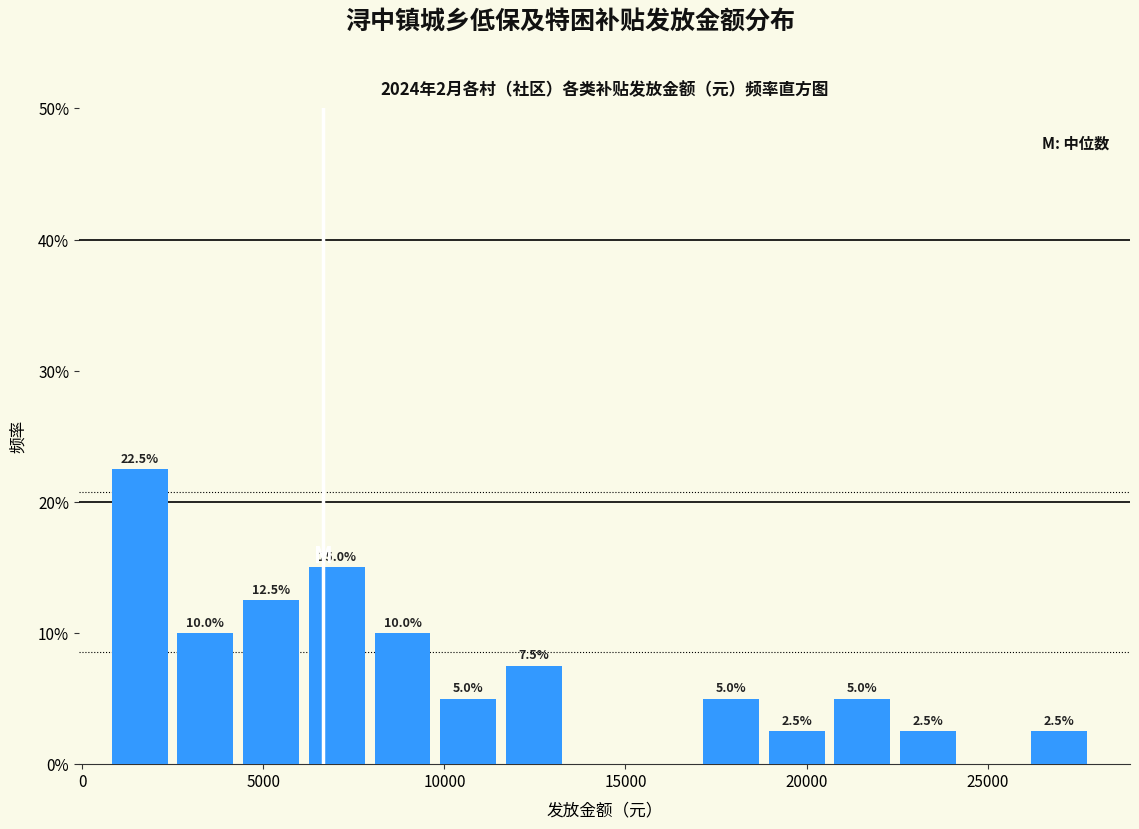

Around what value on the x-axis is the tallest bar? Give the approximate position of its centre, as read against the axis.

1500